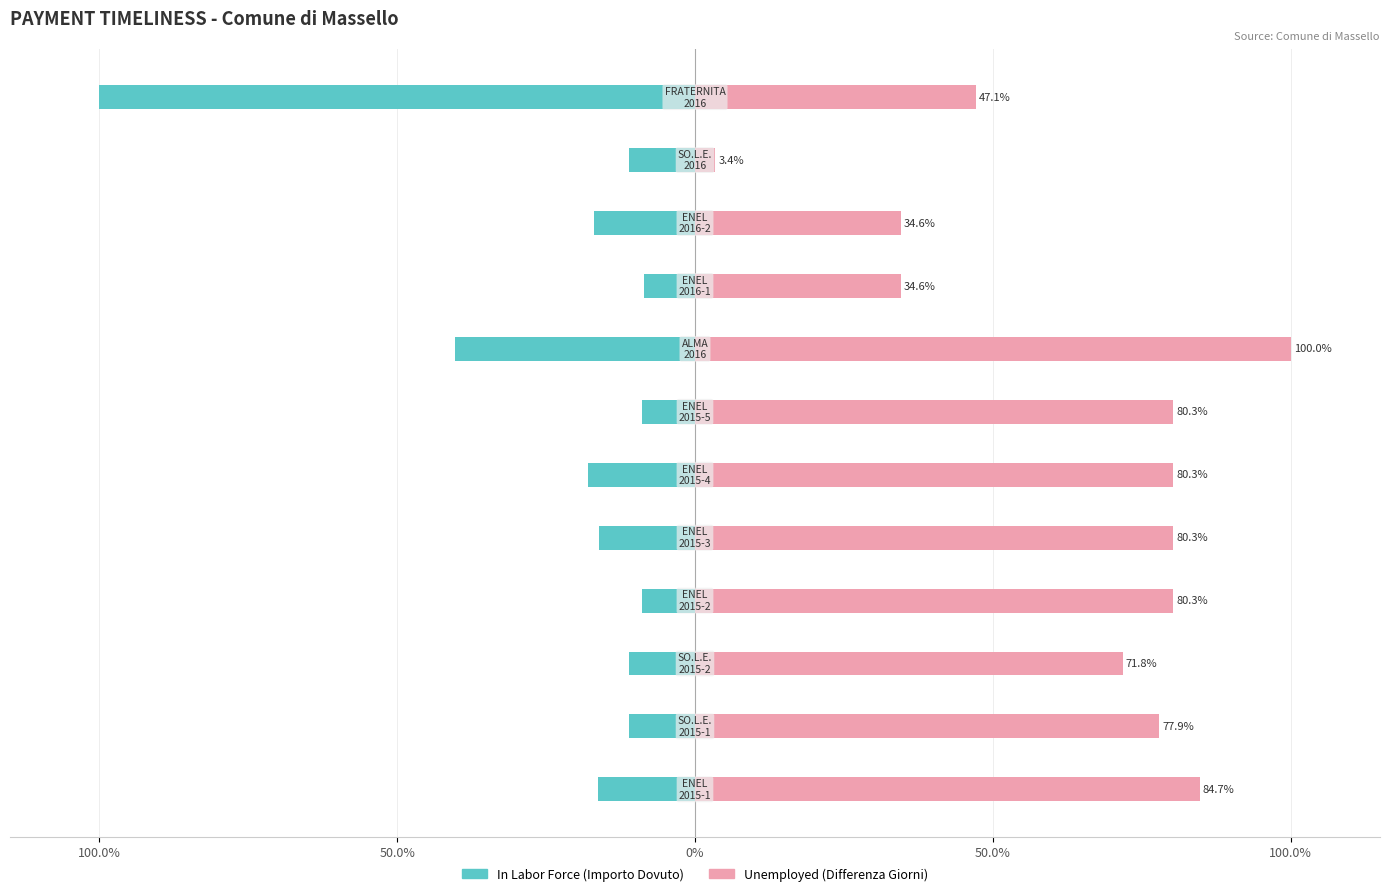

The value of In Labor Force at 8 is -8.5. True or false?

True